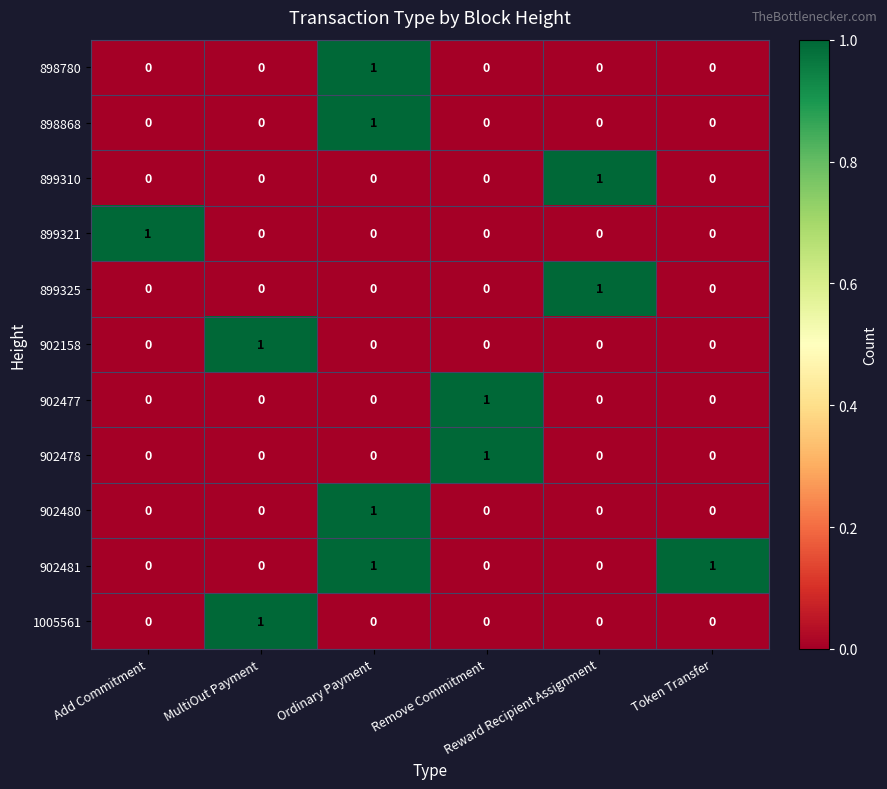

Which series has the largest total across all categories?

902481